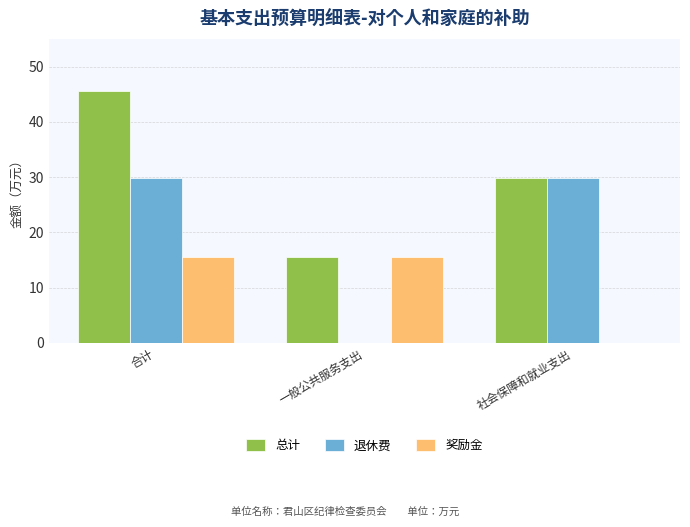

Reading left to right, list all the values displayed in this chart.

总计: 合计=45.5	一般公共服务支出=15.6	社会保障和就业支出=29.9
退休费: 合计=29.9	一般公共服务支出=0.0	社会保障和就业支出=29.9
奖励金: 合计=15.6	一般公共服务支出=15.6	社会保障和就业支出=0.0